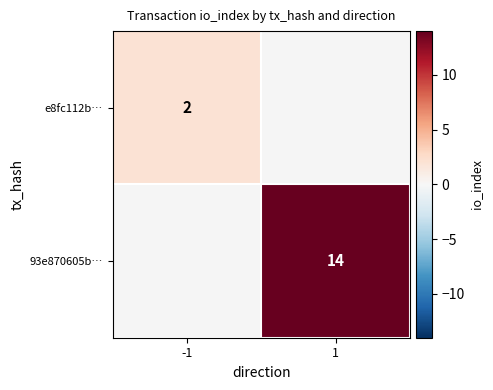

Is the value of 93e870605b… at 1 greater than the value of e8fc112b… at -1?

Yes